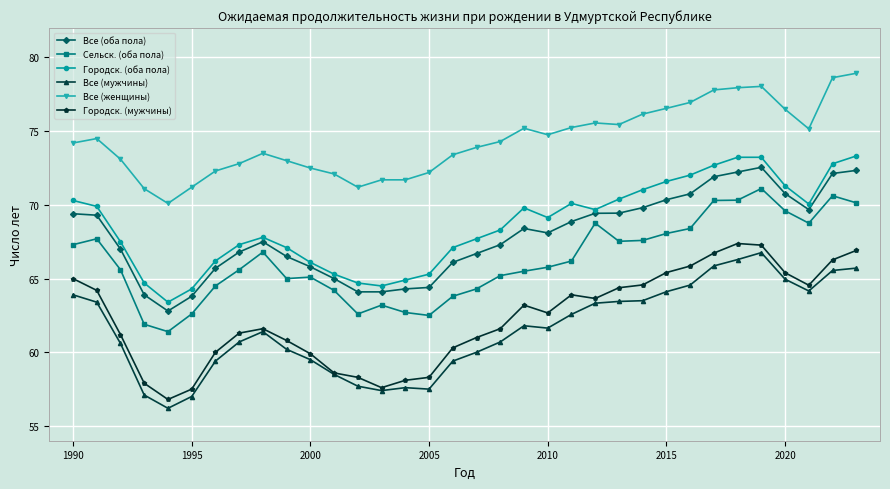

True or false: Все (женщины) and Все (оба пола) intersect in this chart.

False